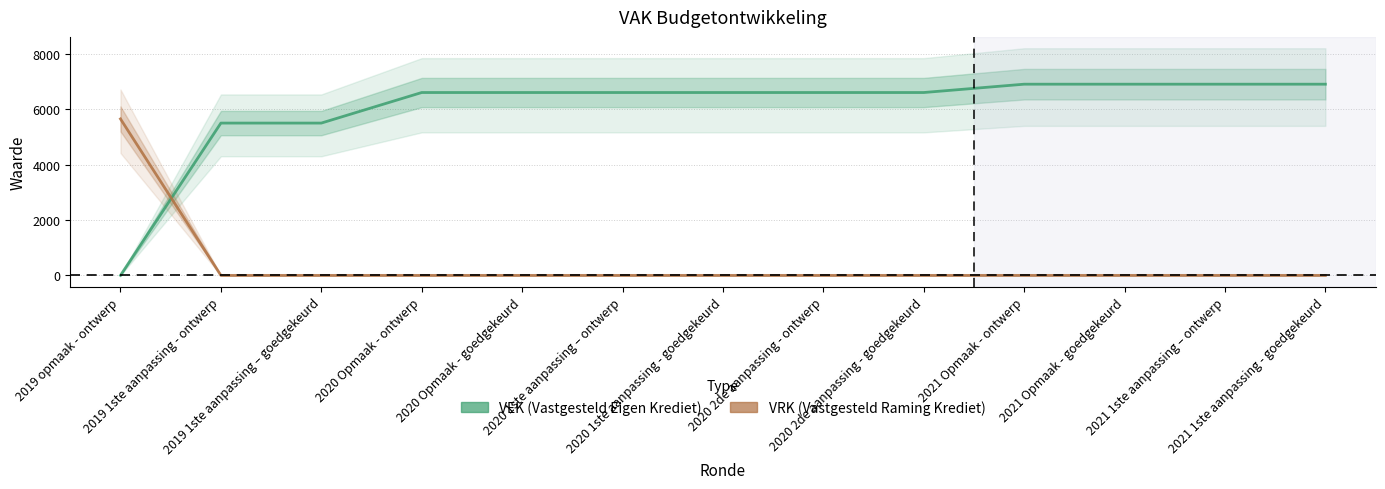

What is the highest value of the VEK series?

6907